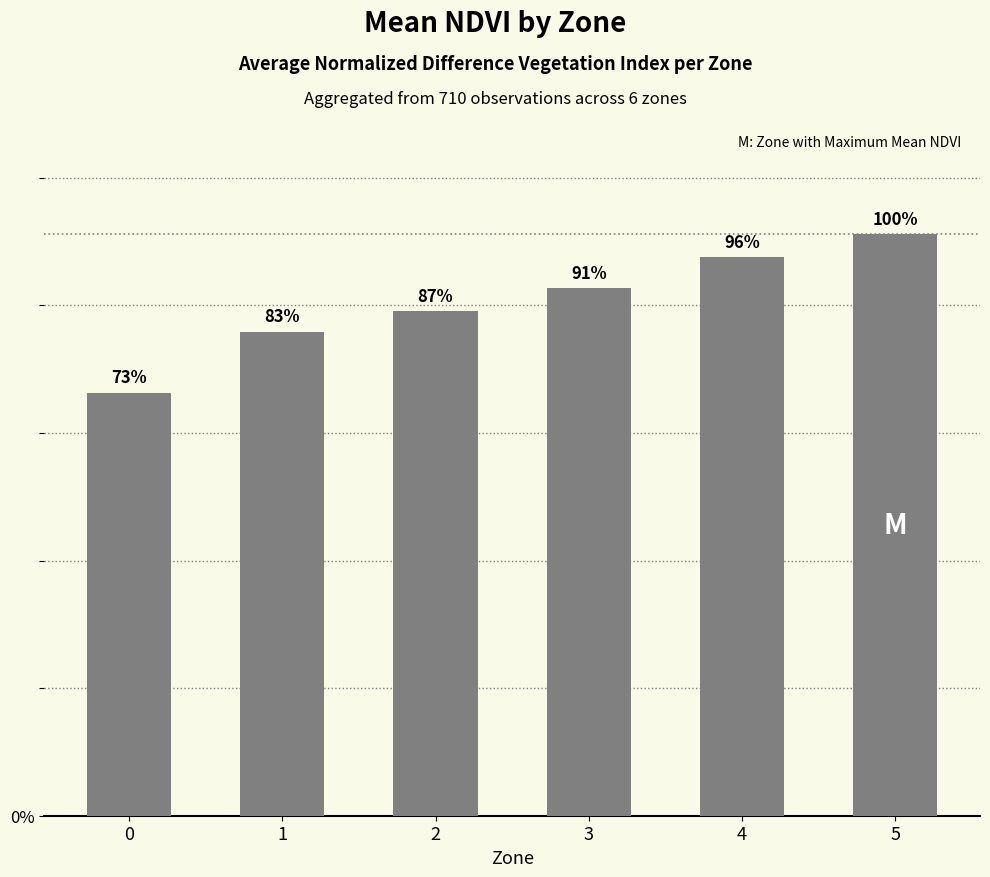

Are the bars grouped side by side (vs. stacked)?

No